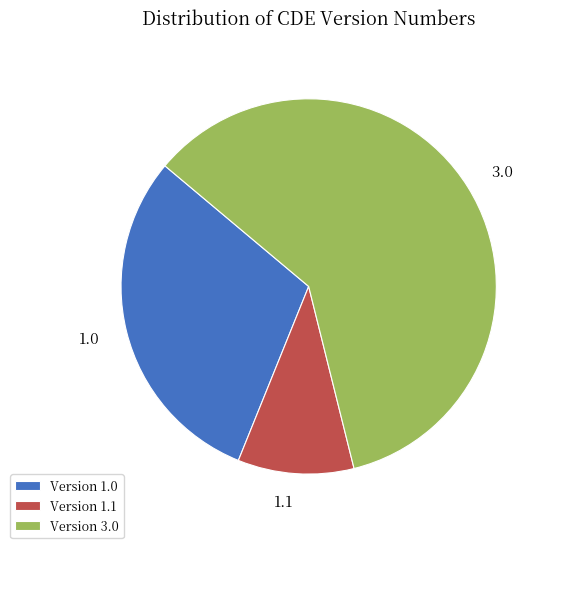

The 1.1 slice represents 22% of the pie. True or false?

False